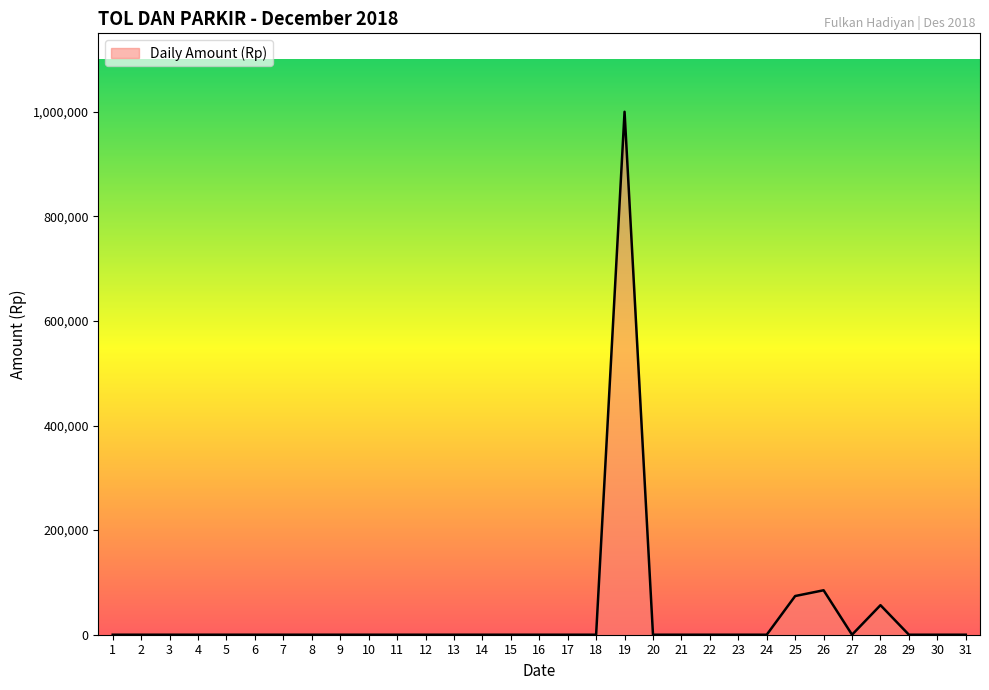

What is the difference between the maximum and minimum values?

999999